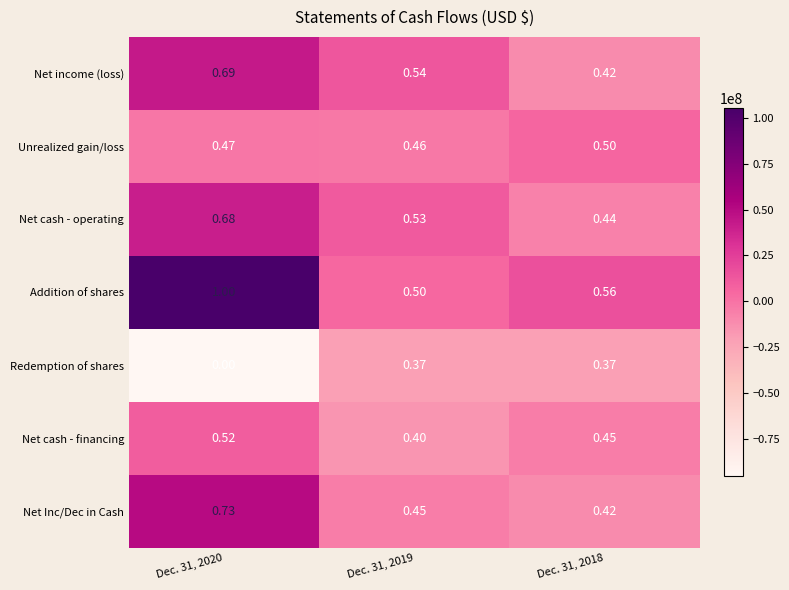

How many data points does each series have?

3